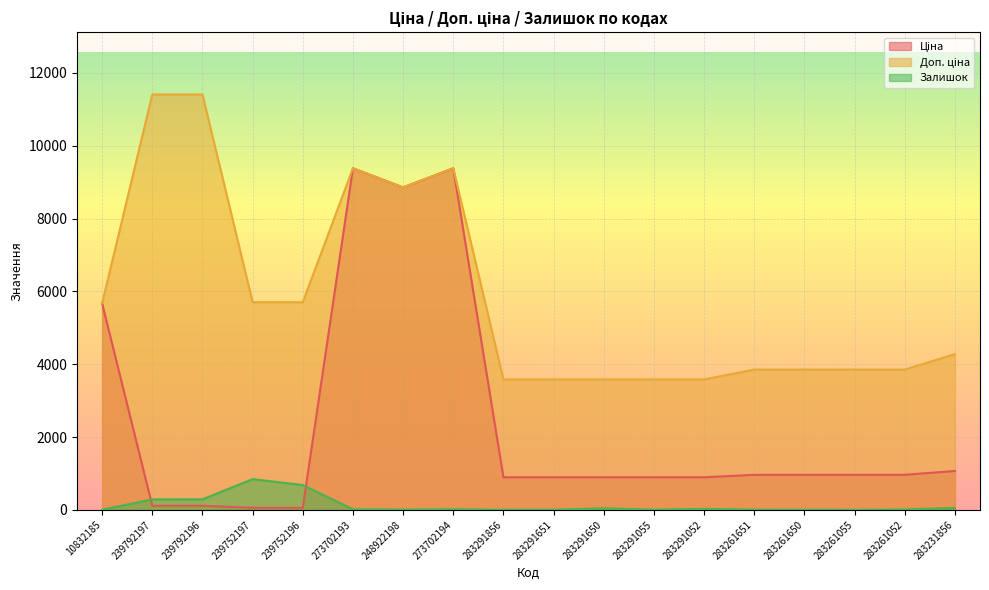

True or false: Ціна and Доп. ціна cross at least once.

False